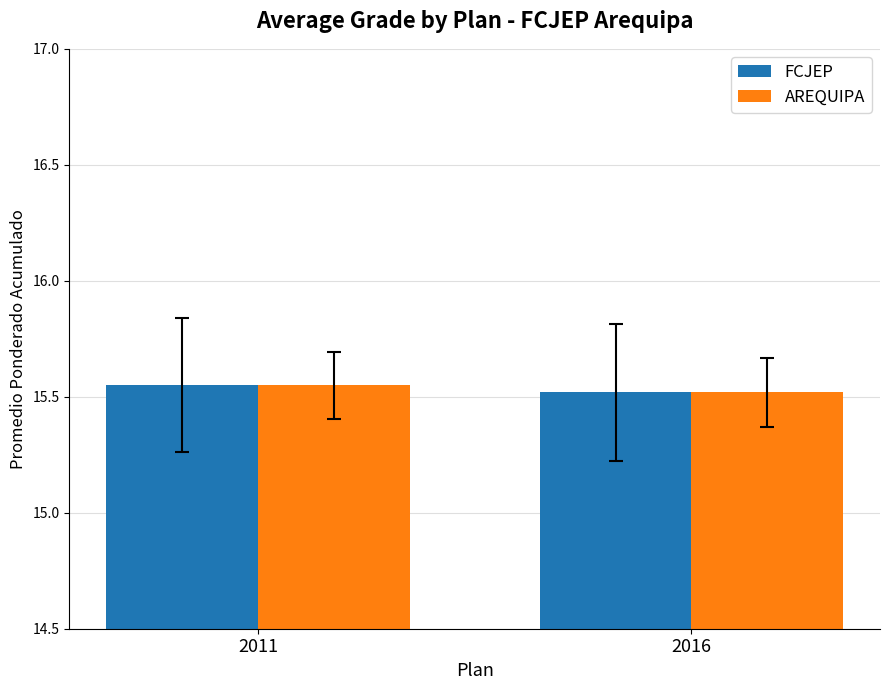

What is the sum of the FCJEP values at 2016 and 2011?

31.1